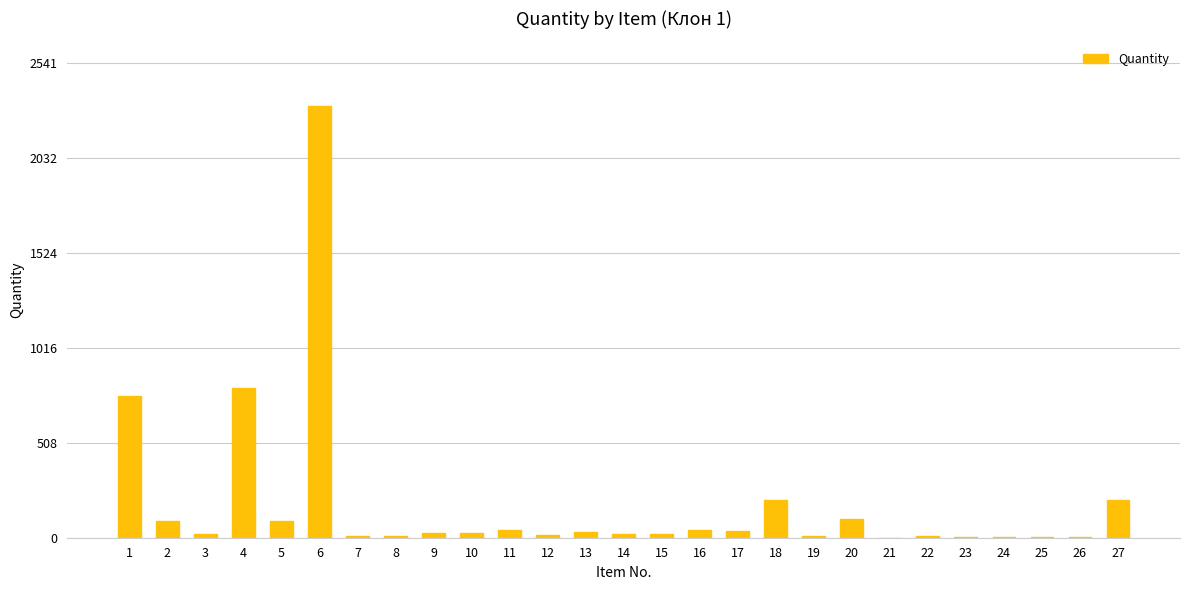

What is the change in value from 13 to 24?

-24